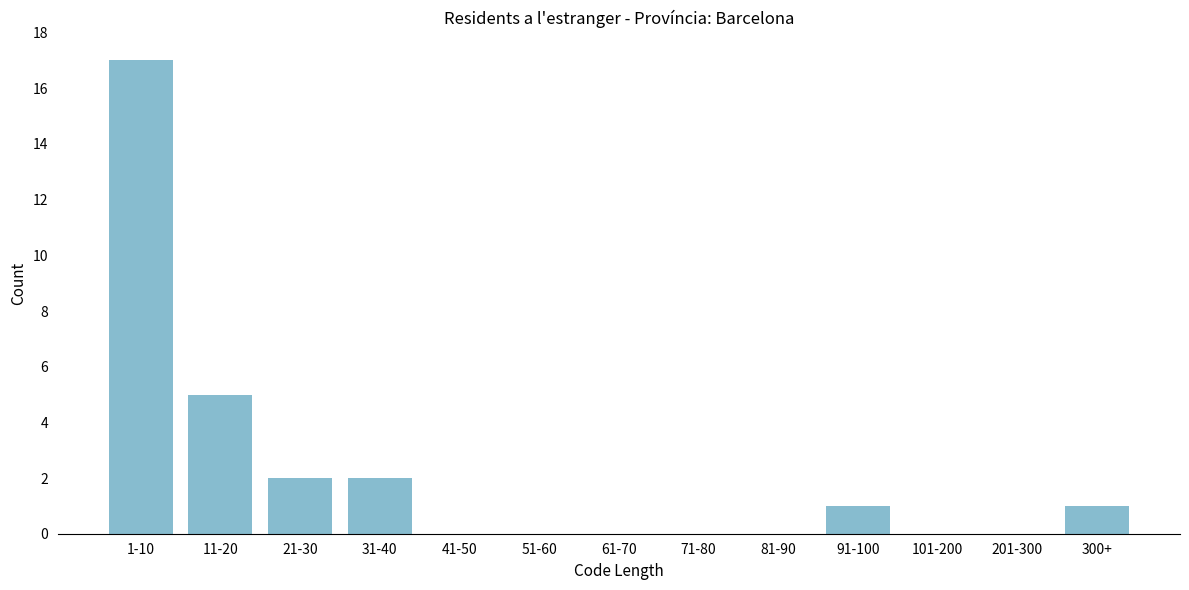

Reading left to right, list all the values displayed in this chart.

1-10=17	11-20=5	21-30=2	31-40=2	41-50=0	51-60=0	61-70=0	71-80=0	81-90=0	91-100=1	101-200=0	201-300=0	300+=1